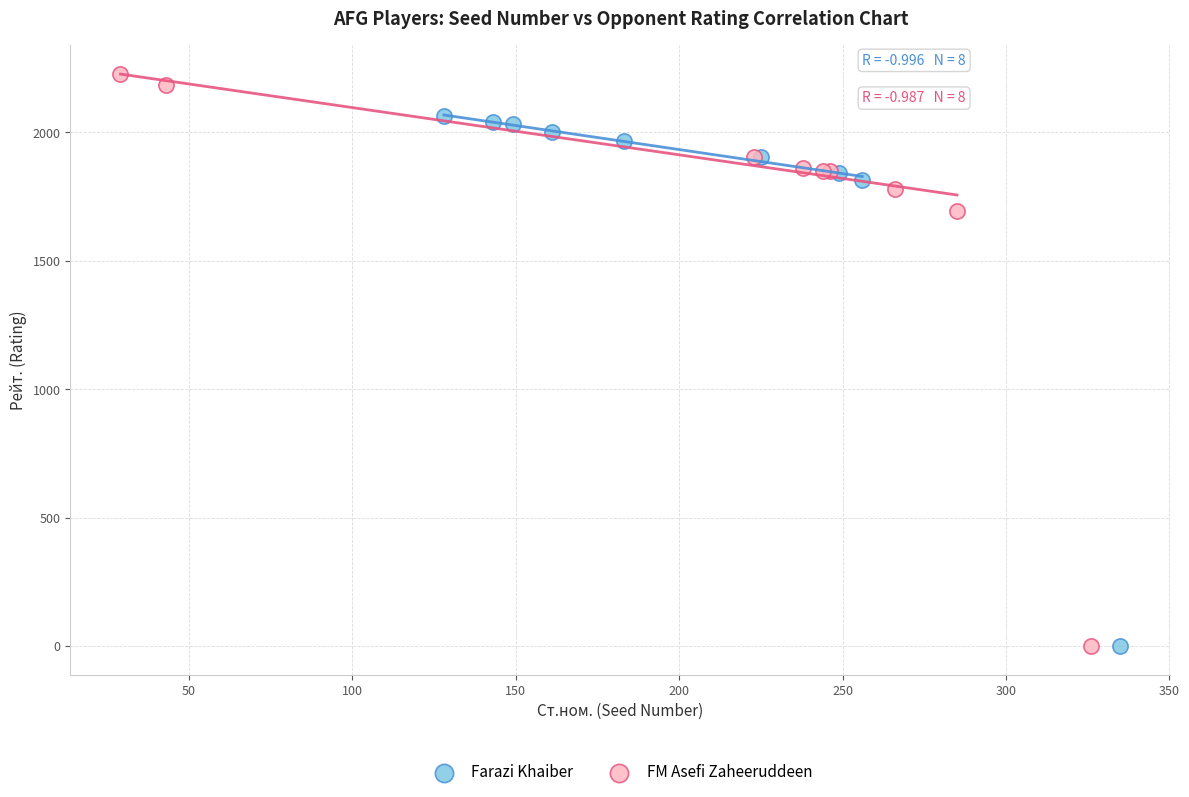

Which series contains the highest Y value?

FM Asefi Zaheeruddeen